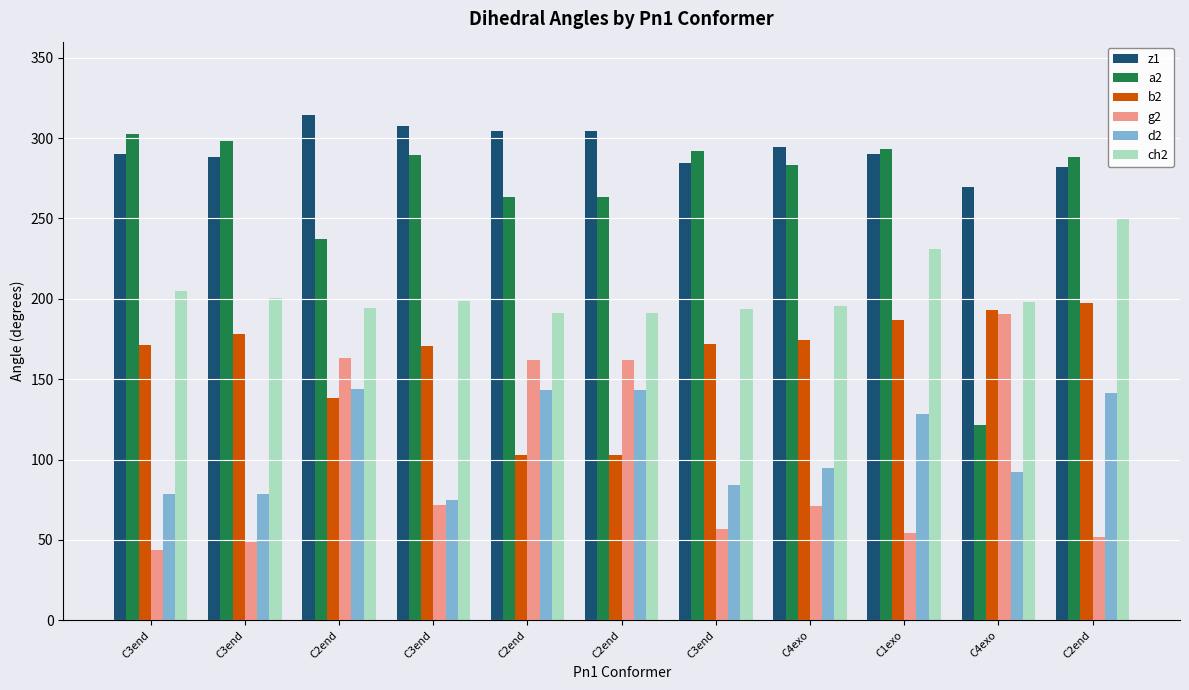

True or false: z1 has a value of 294.3 at C4exo.

True